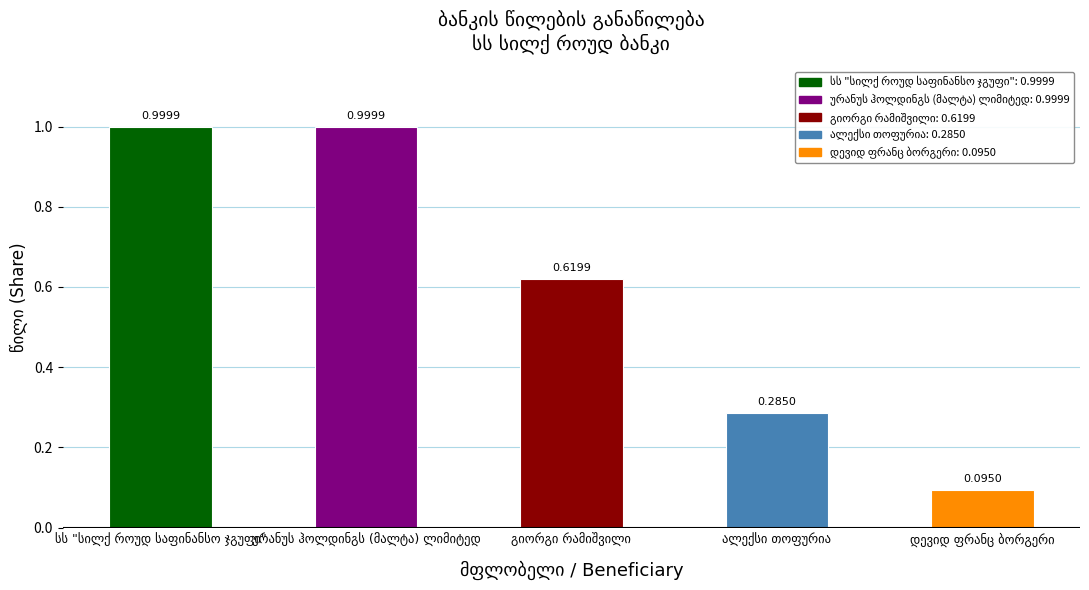

What is the difference between the maximum and minimum values?

0.9